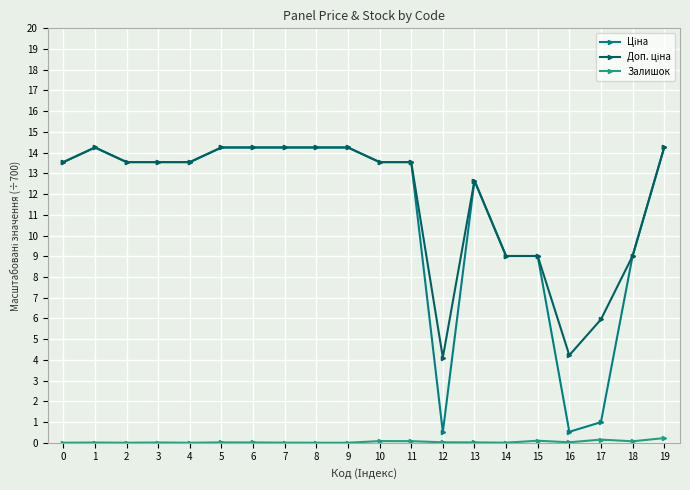

What is the maximum value shown in the chart?

14.2